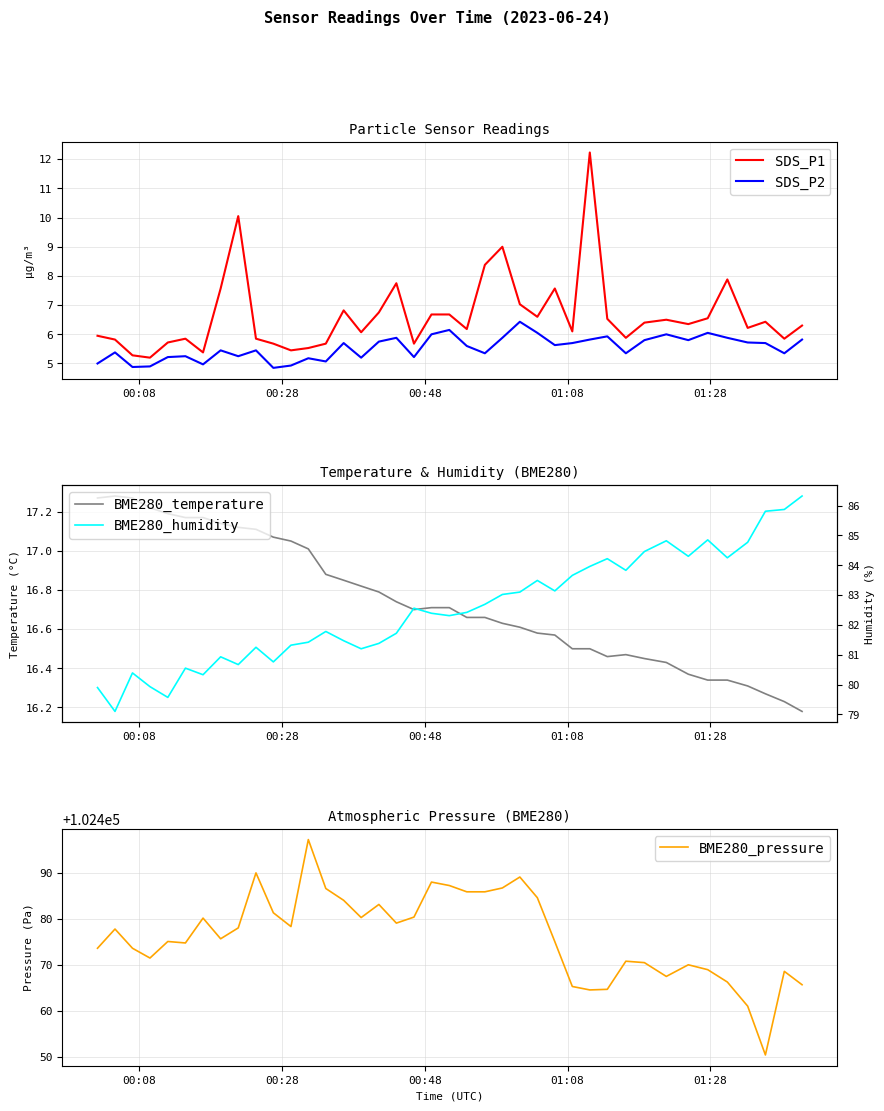

What is the maximum value for SDS_P1?

12.2